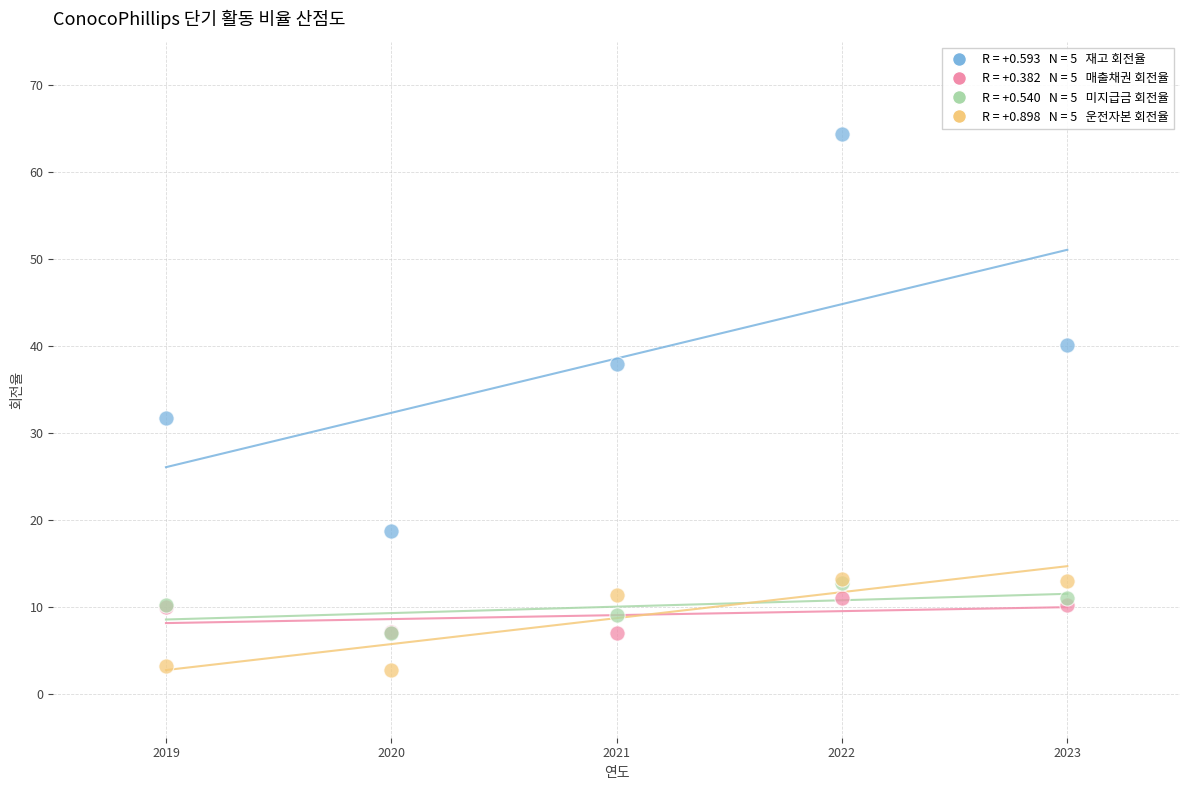

Across all series, what Y value is closest to 33?

31.7